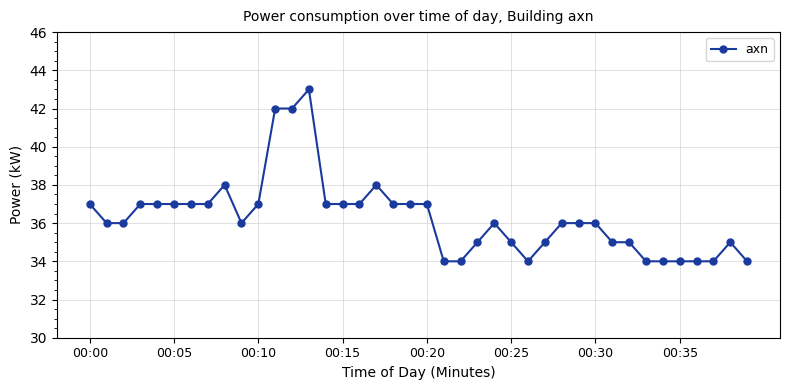

What is the maximum value shown in the chart?

43